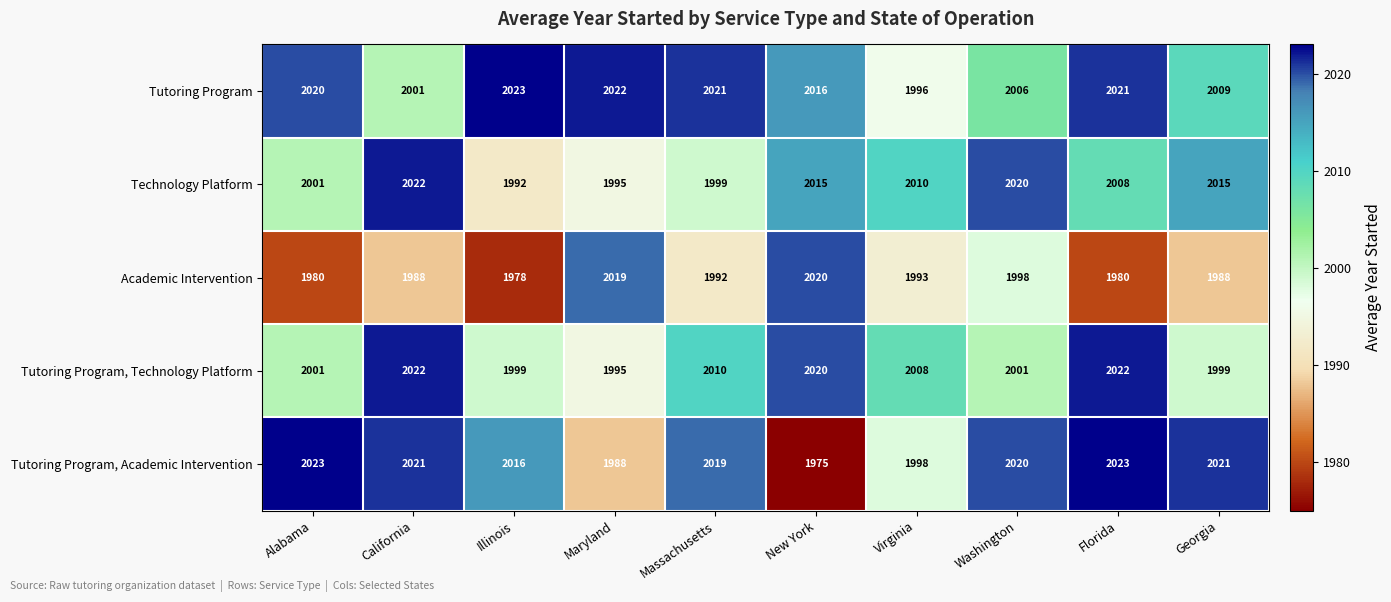

Is the value of Tutoring Program, Academic Intervention at California greater than the value of Tutoring Program, Technology Platform at California?

No